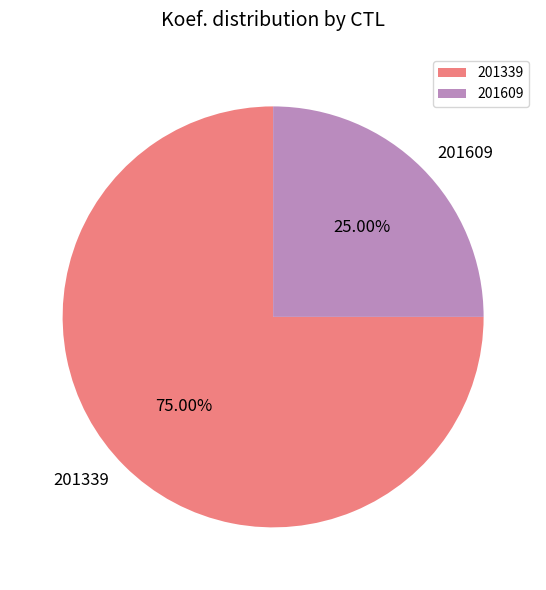

Approximately how many times larger is the value at 201609 compared to 201339?

0.3